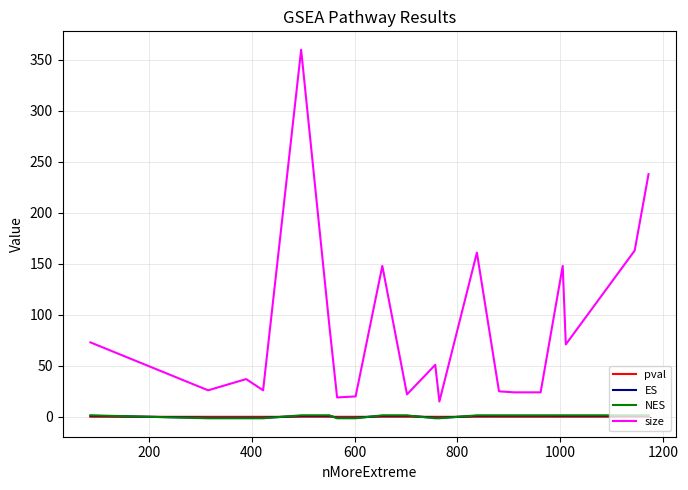

How many values in the size series are below 51?

10